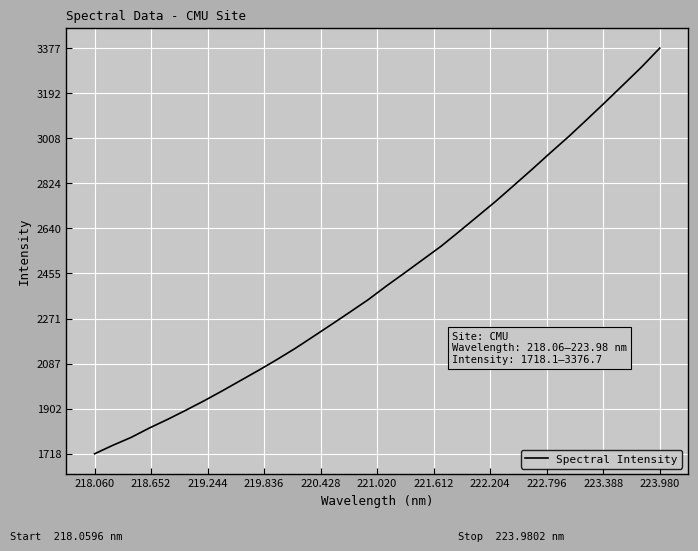

What is the difference between the maximum and minimum values?

1658.6